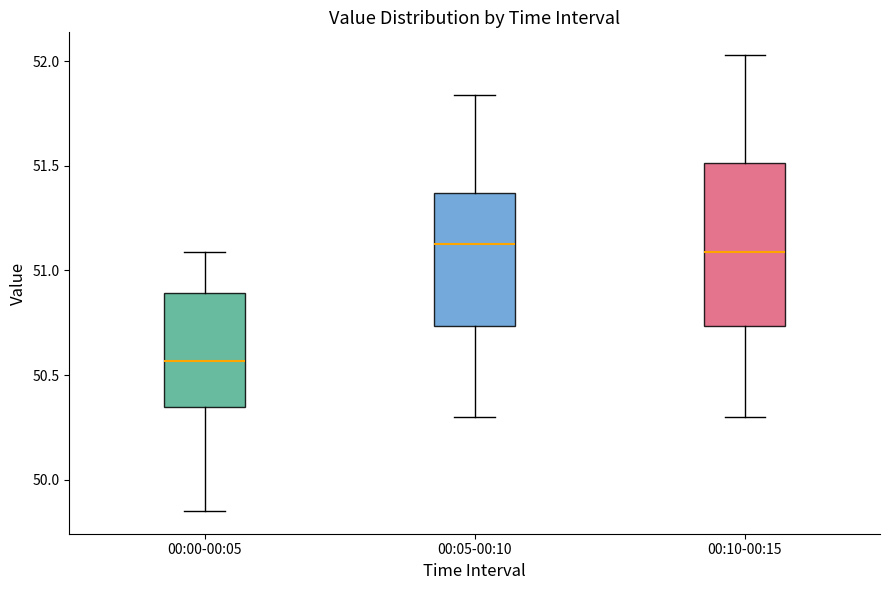

Which box's median line is the lowest?

00:00-00:05